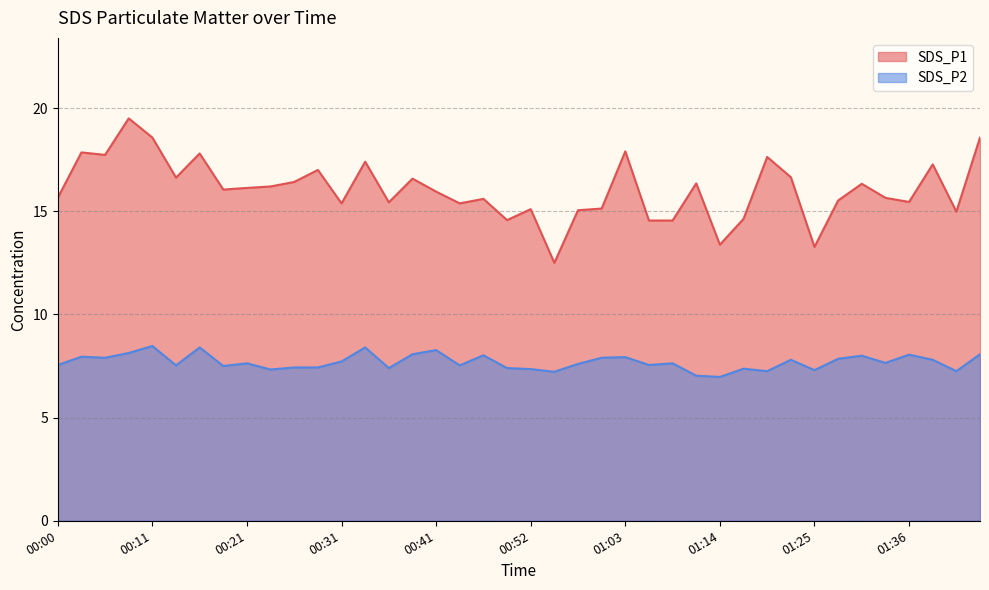

Rank the series by their maximum value, from highest to lowest.

SDS_P1, SDS_P2